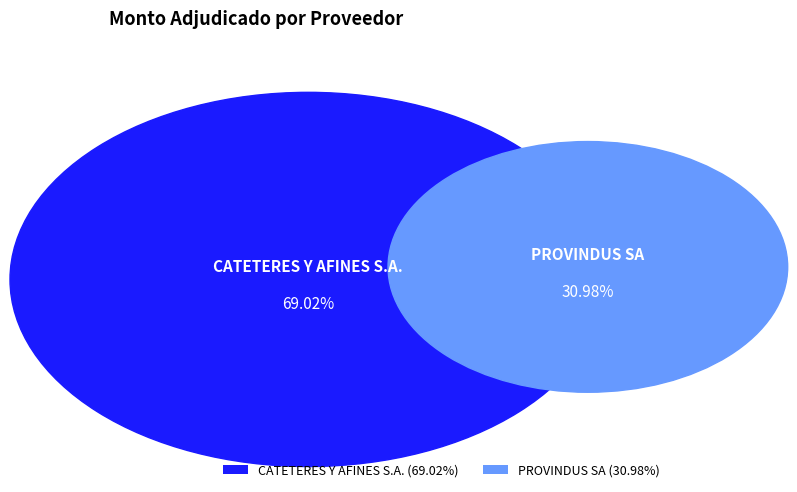

To the nearest percent, what portion does PROVINDUS SA represent?

31%